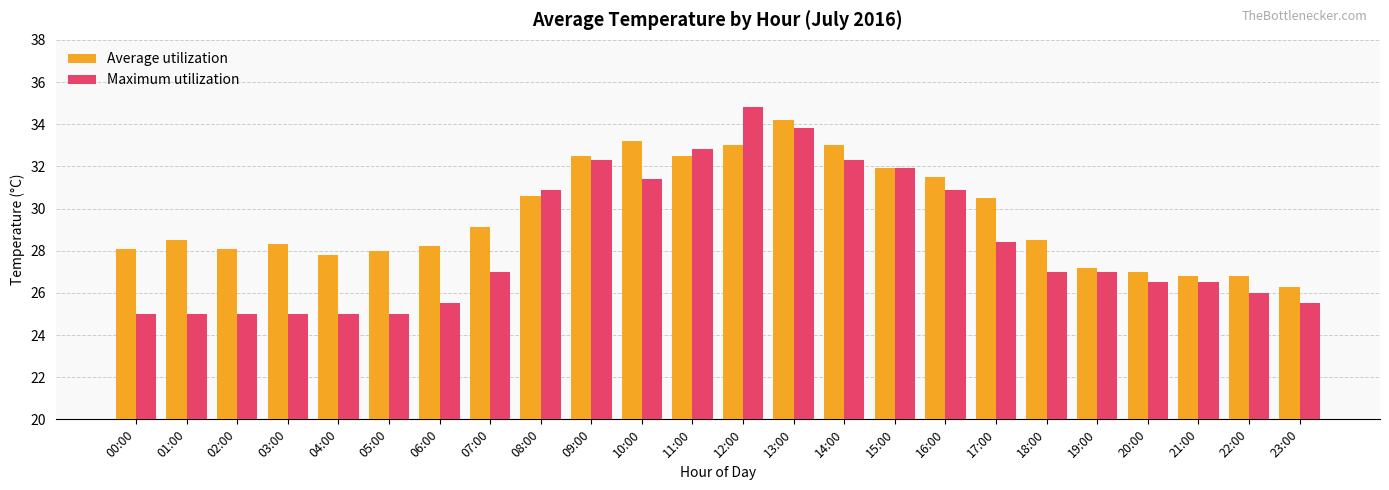

Reading left to right, what are all the values shown in this chart?

Average utilization: 00:00=28.1	01:00=28.5	02:00=28.1	03:00=28.3	04:00=27.8	05:00=28.0	06:00=28.2	07:00=29.1	08:00=30.6	09:00=32.5	10:00=33.2	11:00=32.5	12:00=33.0	13:00=34.2	14:00=33.0	15:00=31.9	16:00=31.5	17:00=30.5	18:00=28.5	19:00=27.2	20:00=27.0	21:00=26.8	22:00=26.8	23:00=26.3
Maximum utilization: 00:00=25.0	01:00=25.0	02:00=25.0	03:00=25.0	04:00=25.0	05:00=25.0	06:00=25.5	07:00=27.0	08:00=30.9	09:00=32.3	10:00=31.4	11:00=32.8	12:00=34.8	13:00=33.8	14:00=32.3	15:00=31.9	16:00=30.9	17:00=28.4	18:00=27.0	19:00=27.0	20:00=26.5	21:00=26.5	22:00=26.0	23:00=25.5